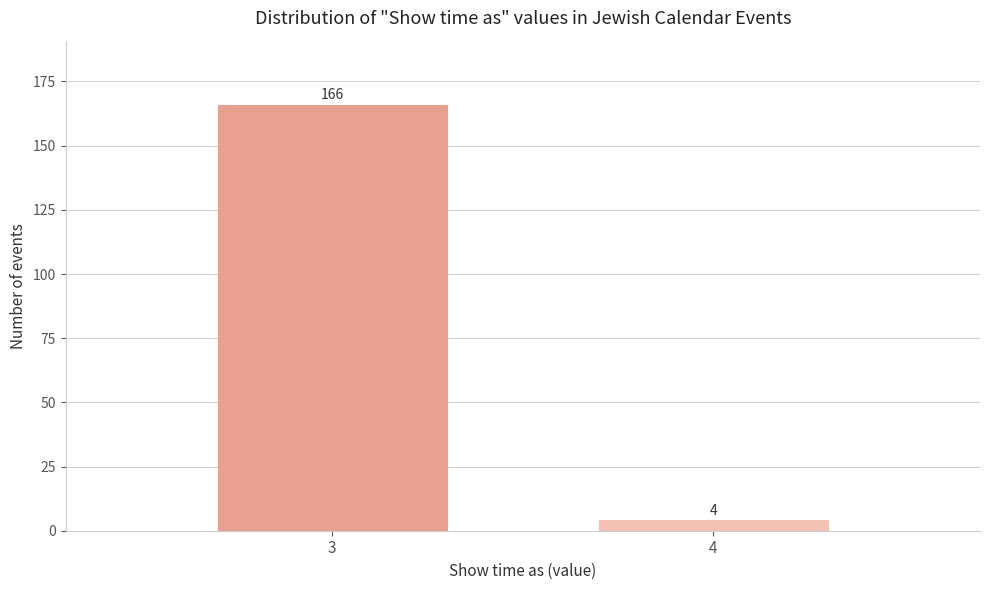

Reading left to right, what are all the values shown in this chart?

166	4